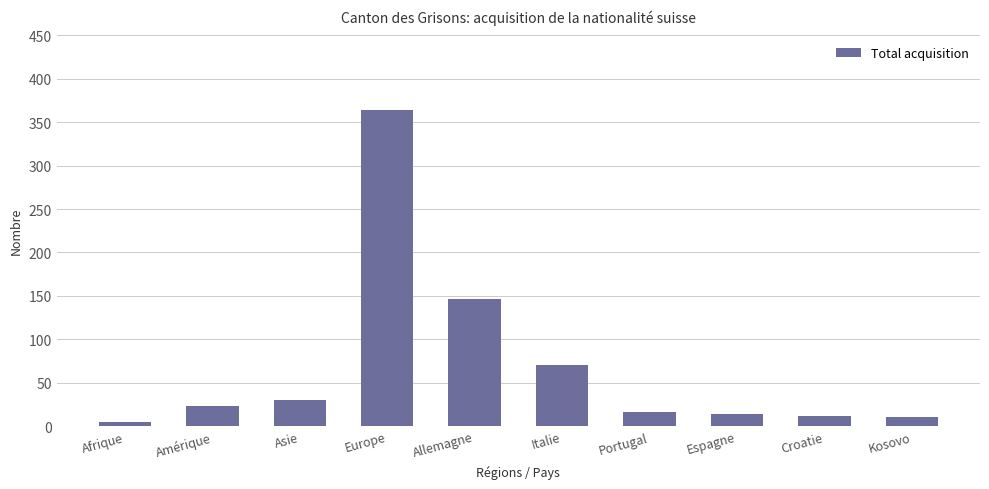

Count the number of categories in the chart.

10